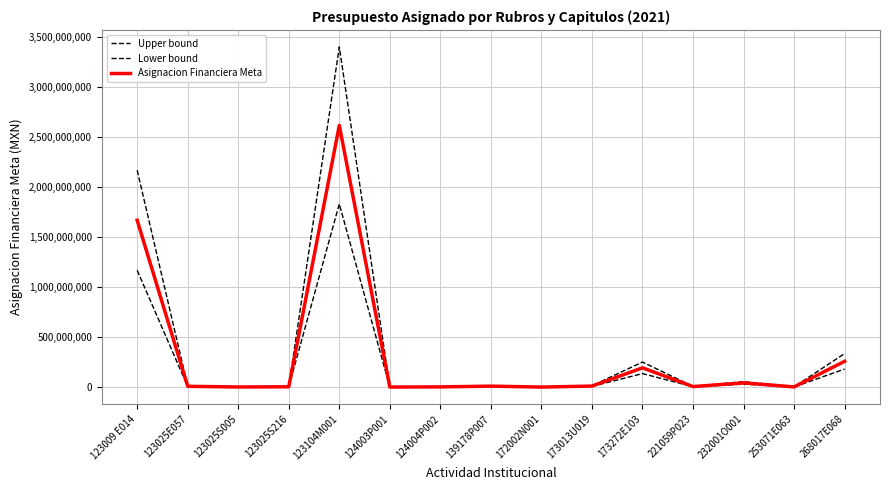

Is this an area chart (filled region under the line)?

No